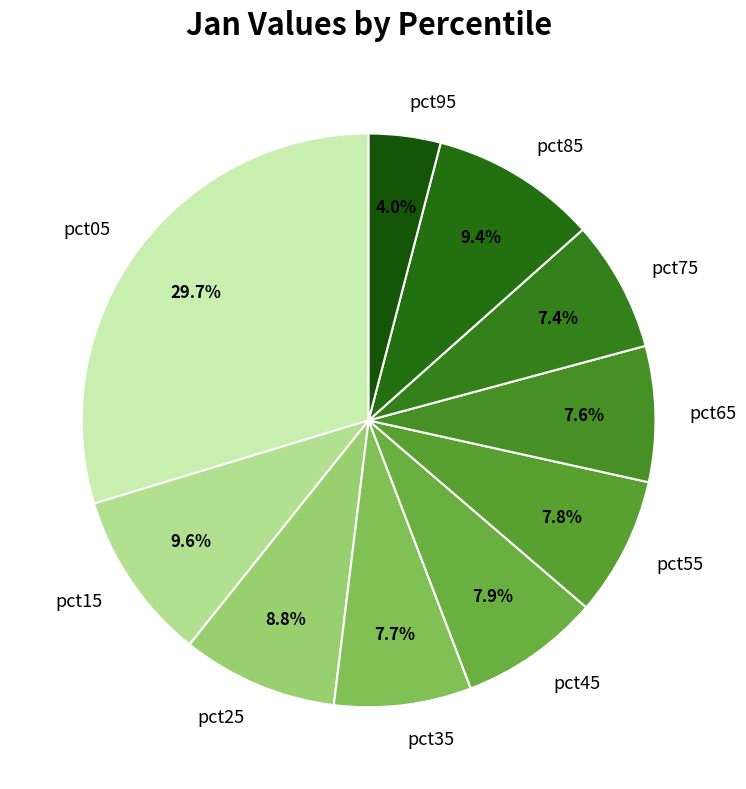

What percentage is NOT represented by pct05?

70.3%